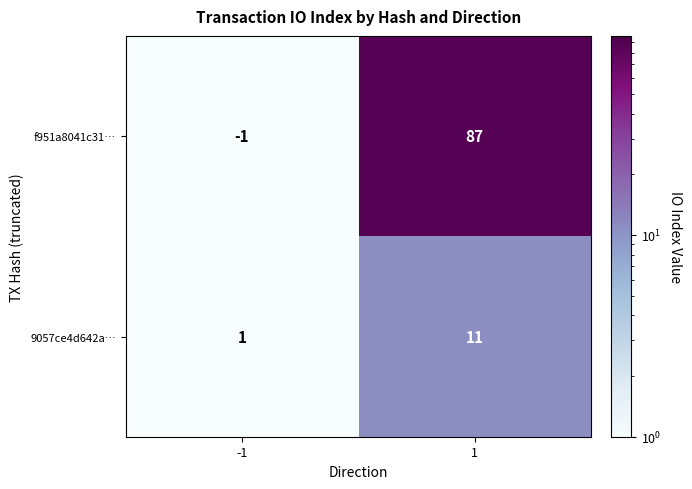

What is the difference between the maximum and minimum values in the f951a8041c31… series?

88